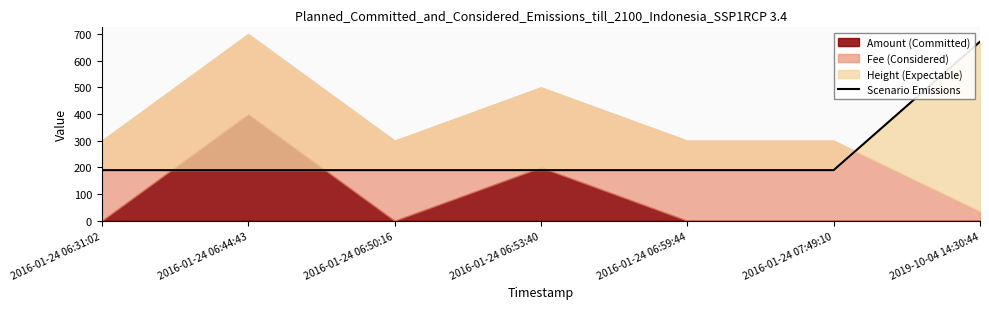

What is the value of the 7th point from the left?

671.8